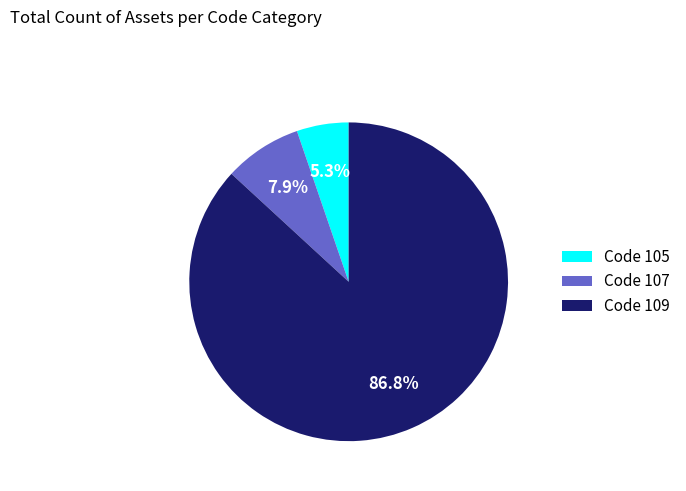

To the nearest percent, what is the average slice percentage?

33%